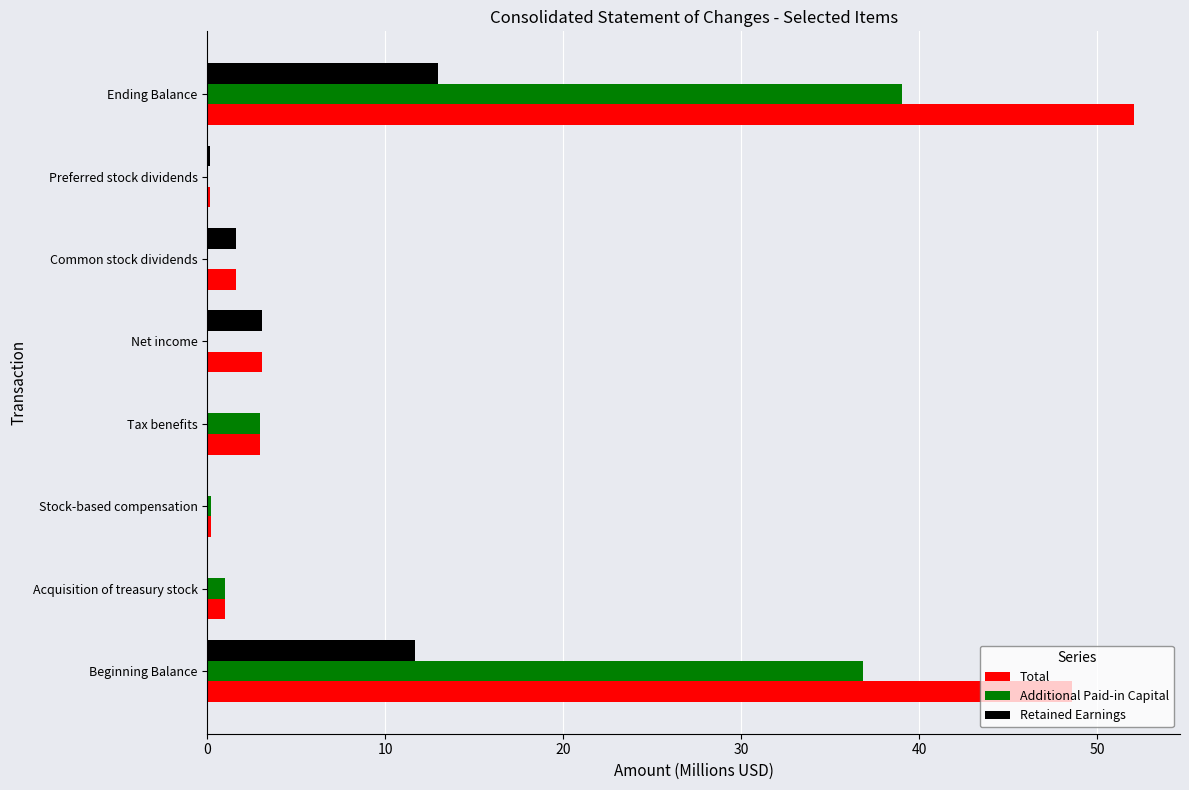

Which series changed the most between Acquisition of treasury stock and Ending Balance?

Total